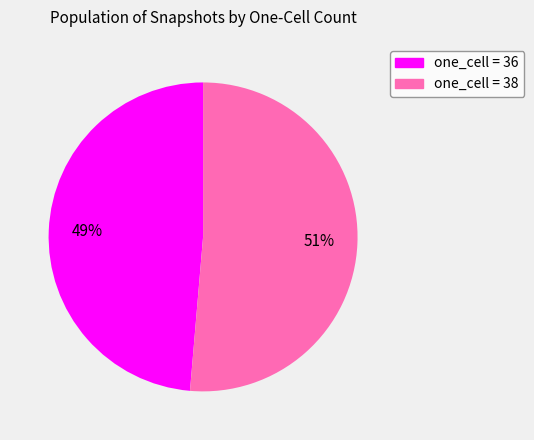

Count the number of slices in the pie.

2